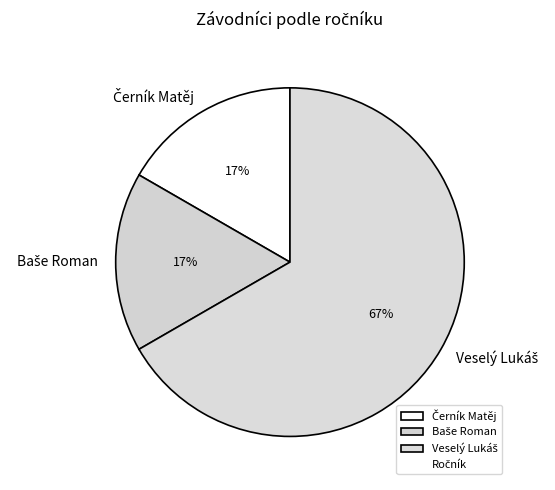

To the nearest percent, what is the average slice percentage?

33%